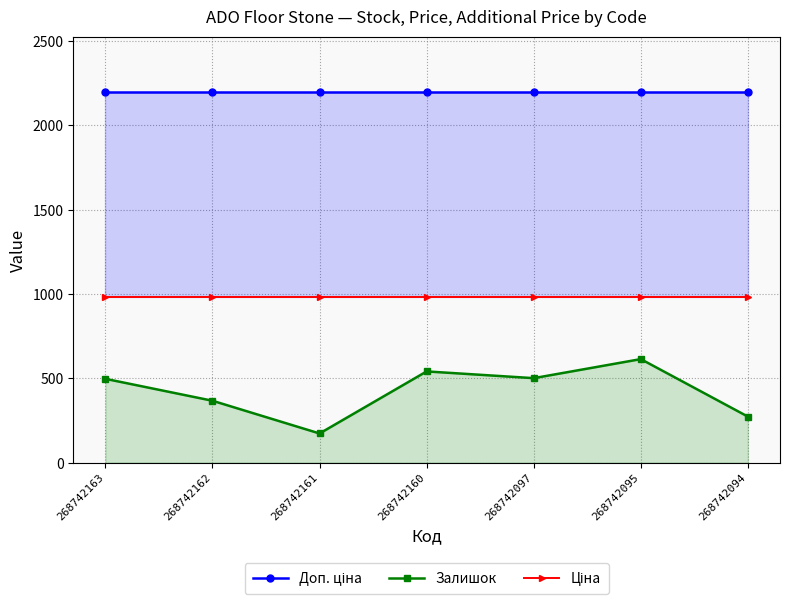

Reading right to left, transcribe all the data shown in this chart.

Доп. ціна: 268742094=2197.3	268742095=2197.3	268742097=2197.3	268742160=2197.3	268742161=2197.3	268742162=2197.3	268742163=2197.3
Залишок: 268742094=273.0	268742095=614.0	268742097=501.0	268742160=541.0	268742161=173.0	268742162=367.0	268742163=497.0
Ціна: 268742094=984.0	268742095=984.0	268742097=984.0	268742160=984.0	268742161=984.0	268742162=984.0	268742163=984.0